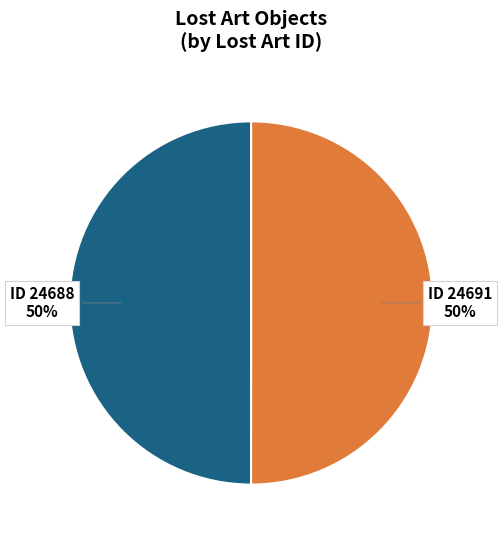

To the nearest percent, what is the average slice percentage?

50%